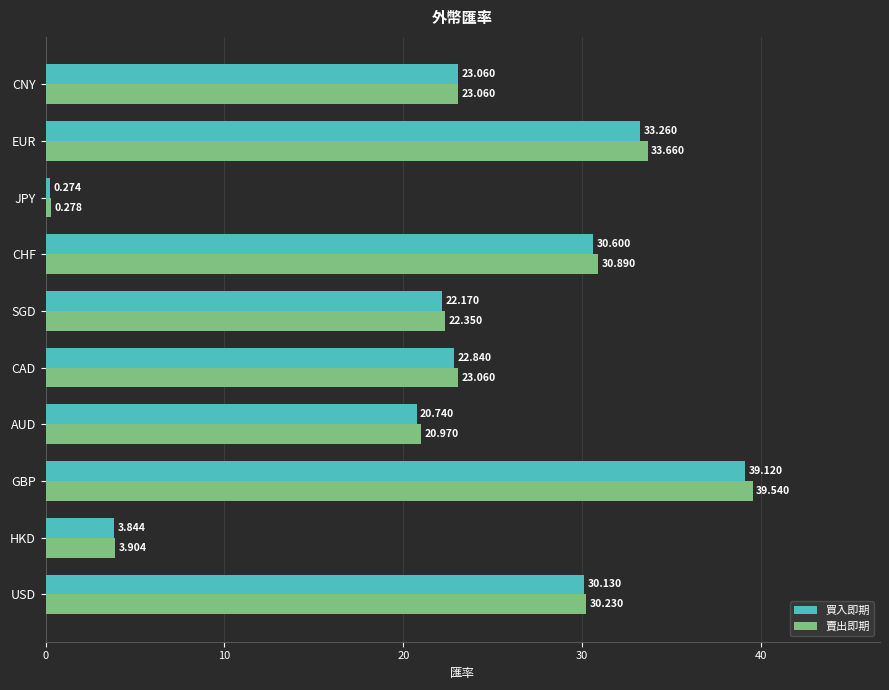

Which series has the widest spread of values?

賣出即期